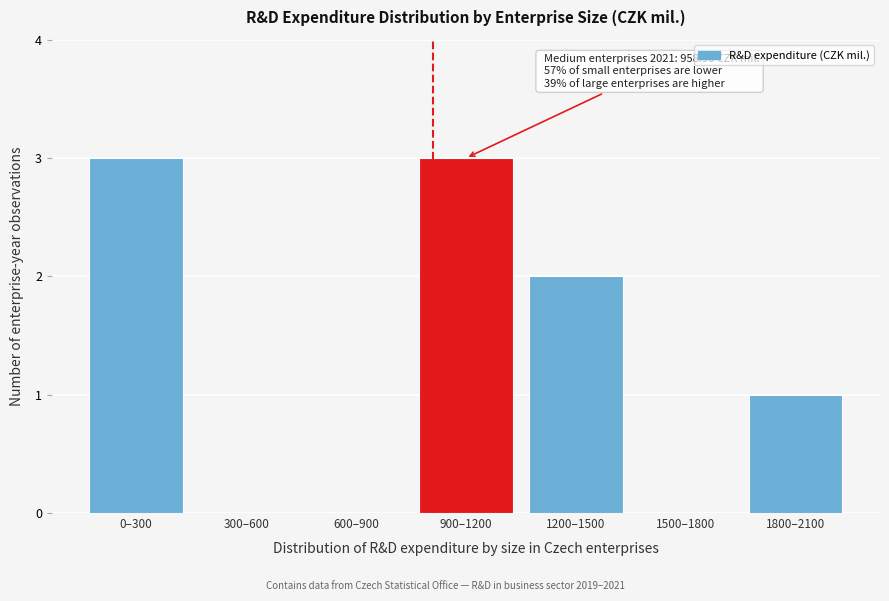

Reading right to left, list all the values displayed in this chart.

1800–2100=1	1500–1800=0	1200–1500=2	900–1200=3	600–900=0	300–600=0	0–300=3